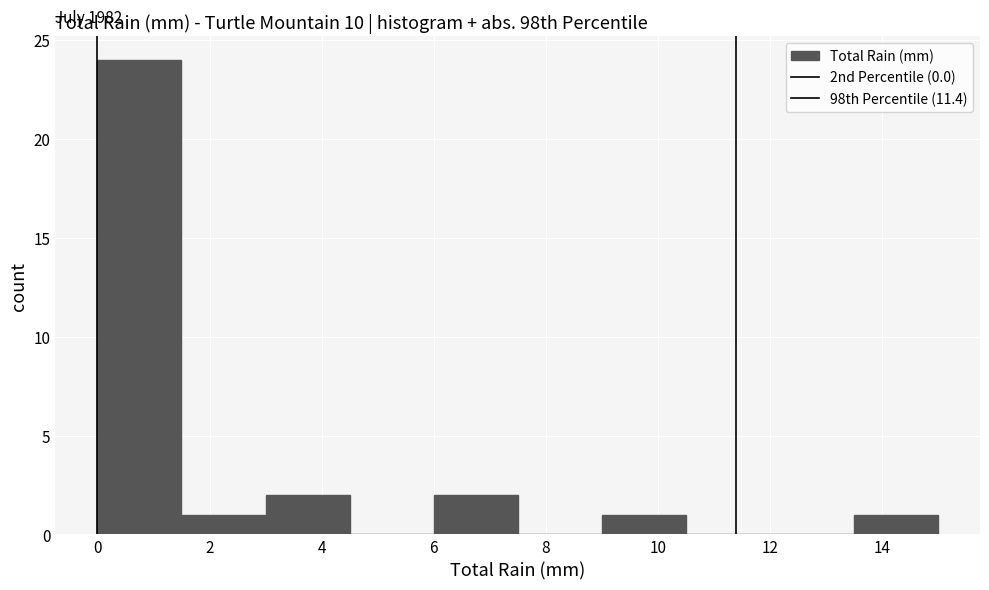

Which range on the x-axis has the tallest bar?

0.0 to 1.5